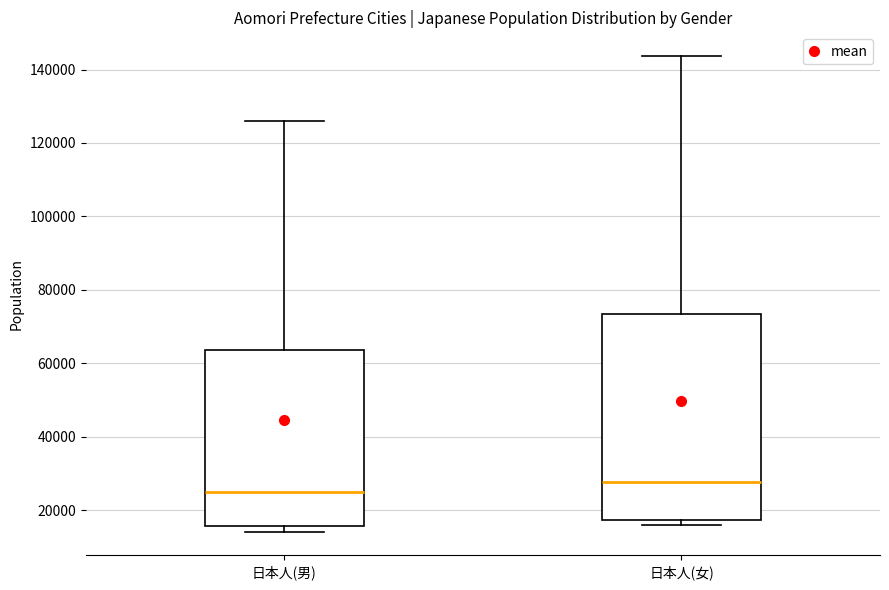

Which box's median line is the highest?

日本人(女)